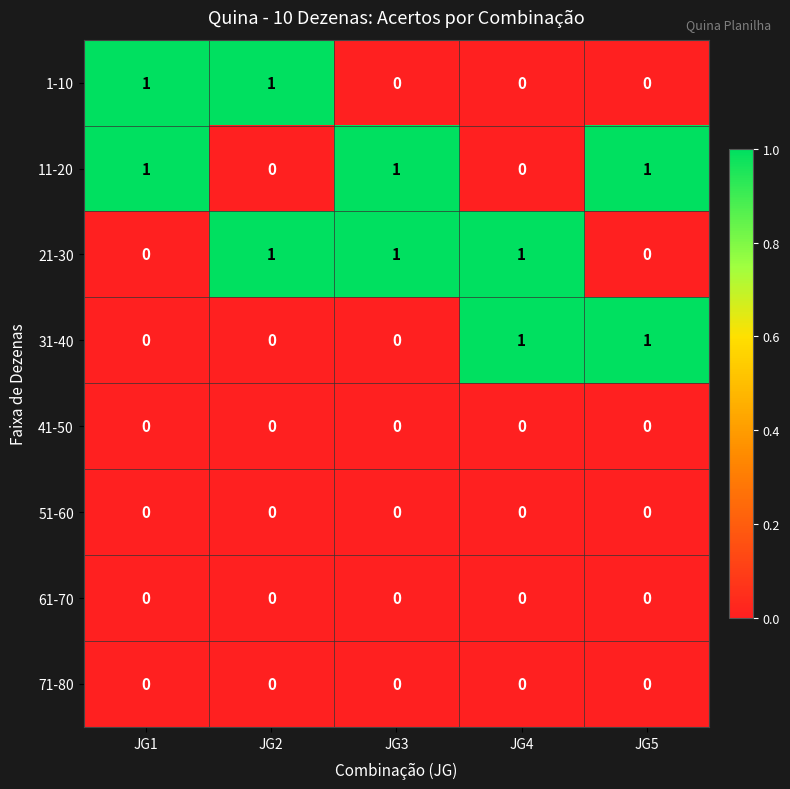

Count the number of data series in this chart.

8